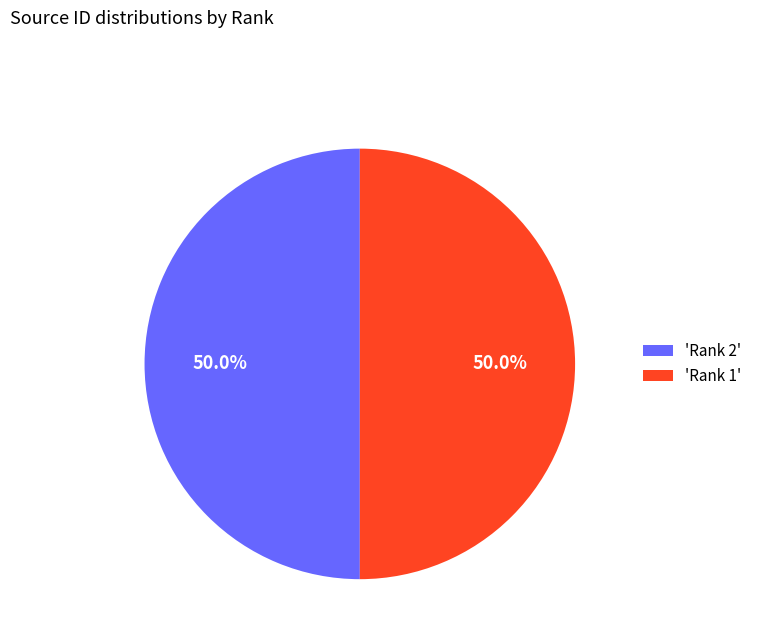

Is the sum of 'Rank 2' and 'Rank 1' greater than half?

Yes